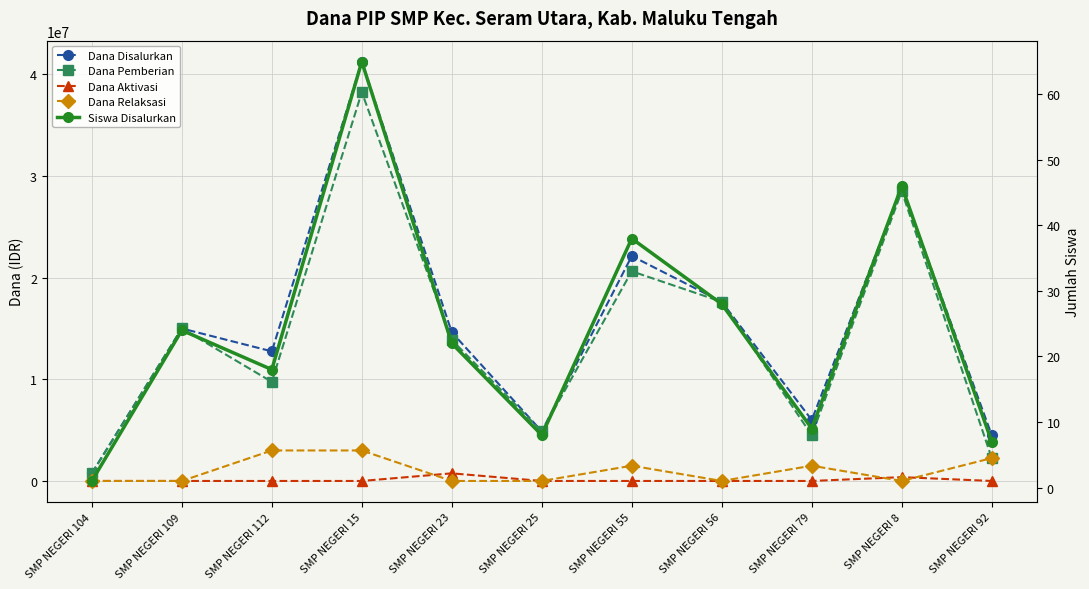

True or false: Dana Disalurkan and Dana Relaksasi cross at least once.

False